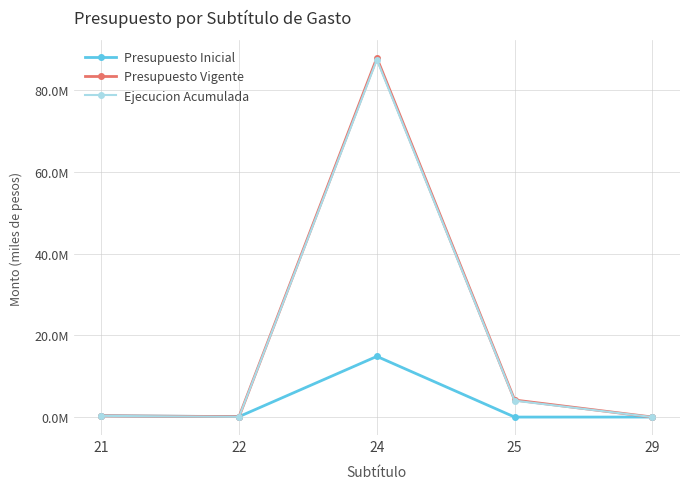

At which label does Presupuesto Vigente reach its peak?

24